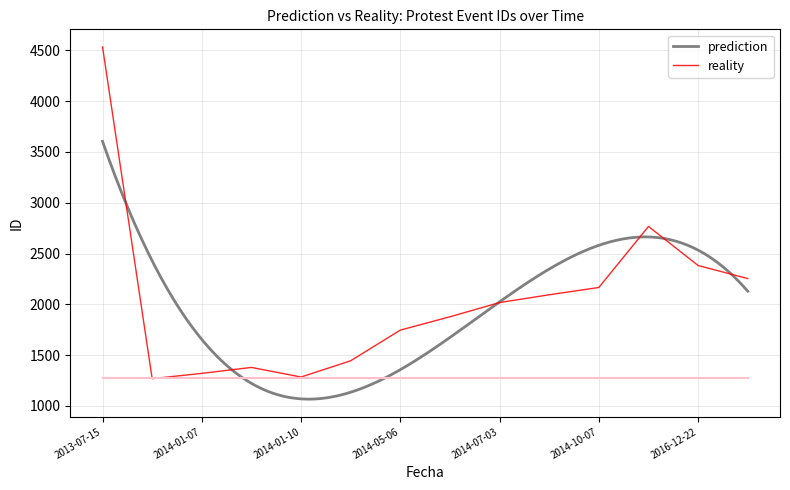

How many points are higher than both their immediate neighbors (excluding endpoints)?

2